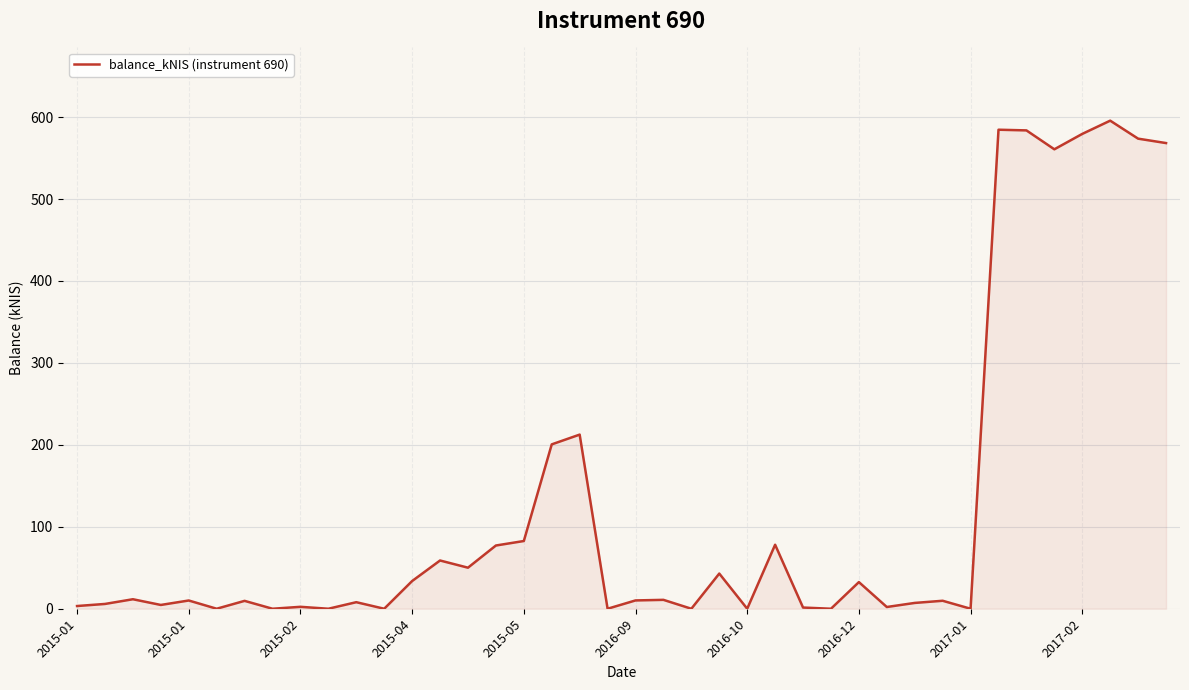

What is the maximum value shown in the chart?

595.6